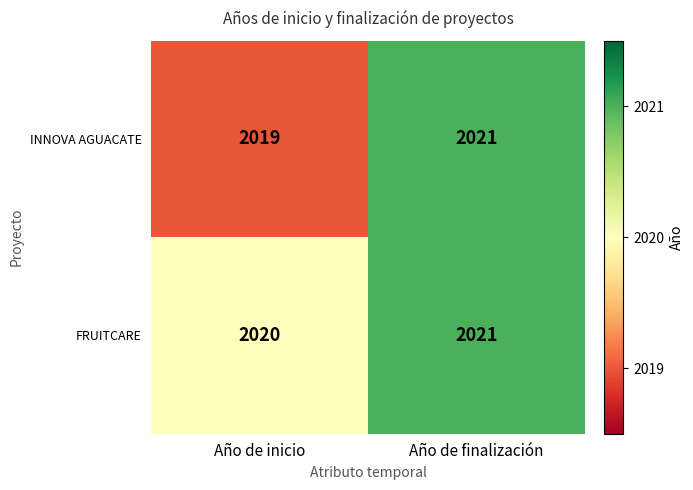

At Año de inicio, list the series in order from largest to smallest.

FRUITCARE, INNOVA AGUACATE